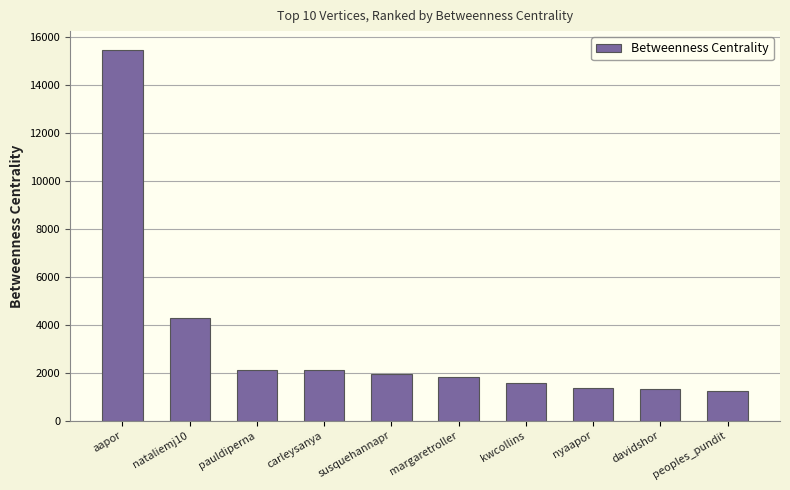

The value at nataliemj10 is 5679.8. True or false?

False